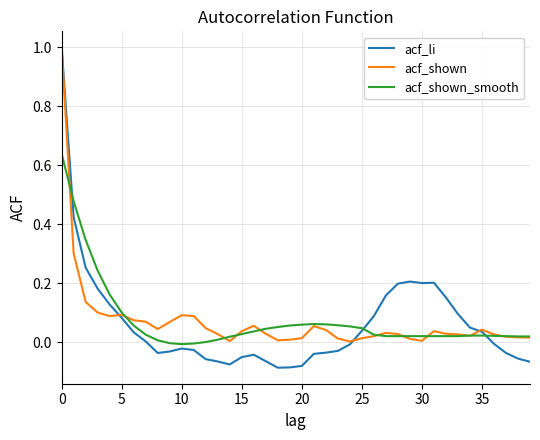

Which series has the largest range (max minus min)?

acf_li